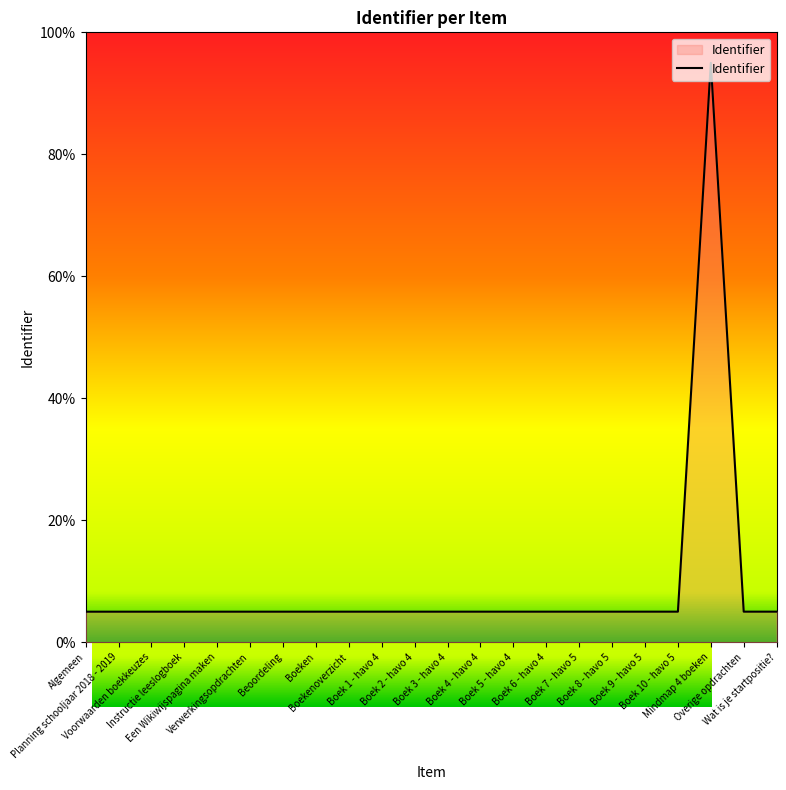

Does the chart have visible grid lines?

No